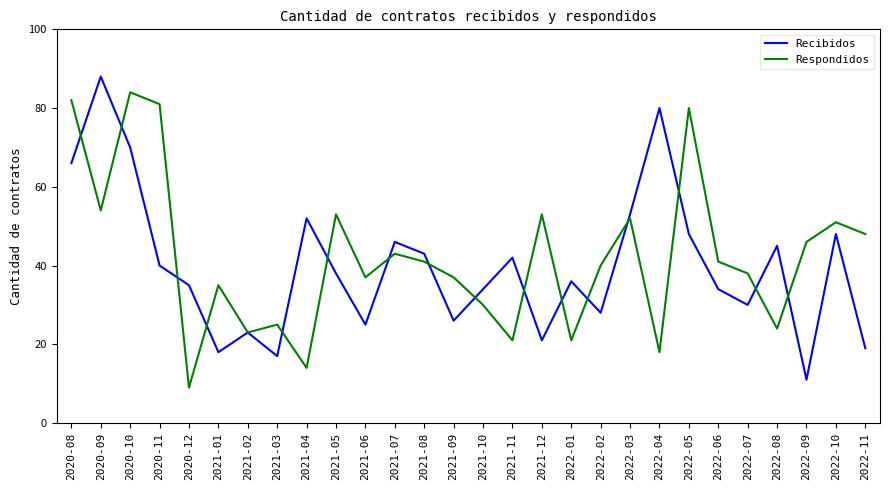

Is it true that Recibidos equals 52 at 2021-04?

True